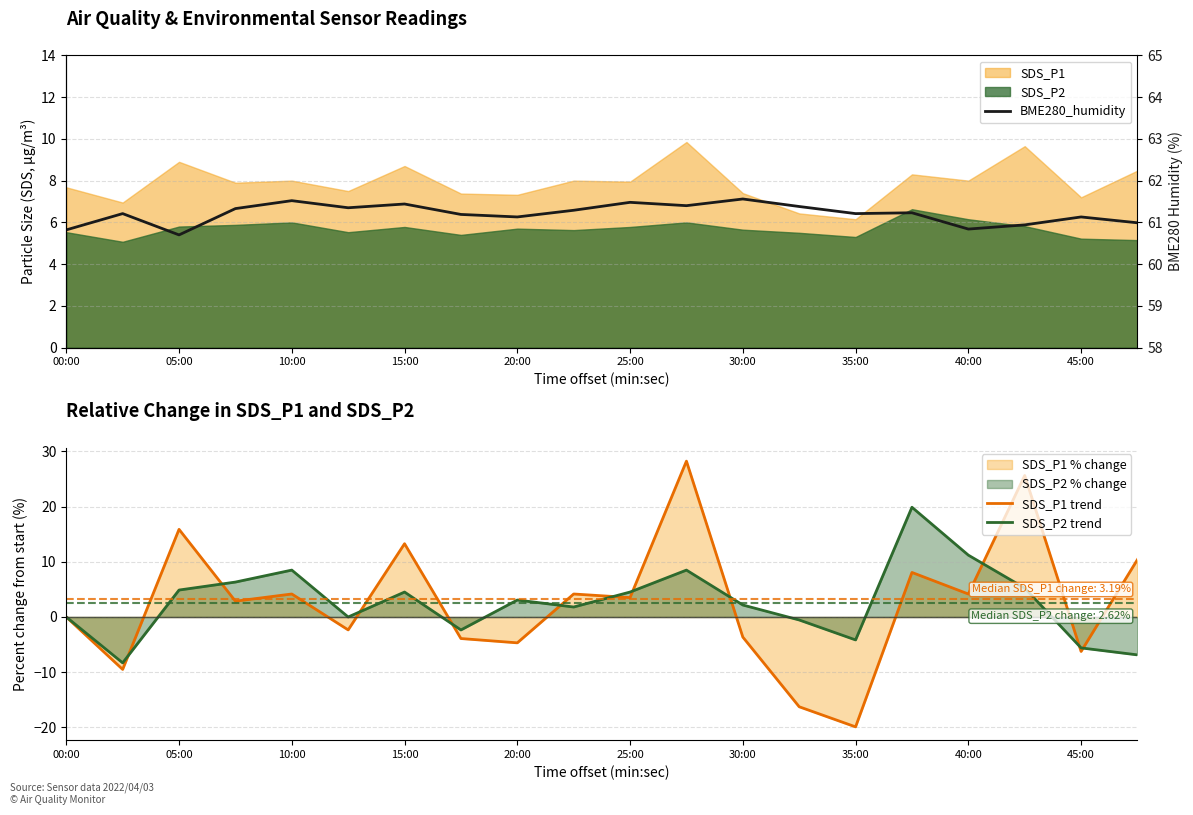

What is the total value across all series at 19?

64.5